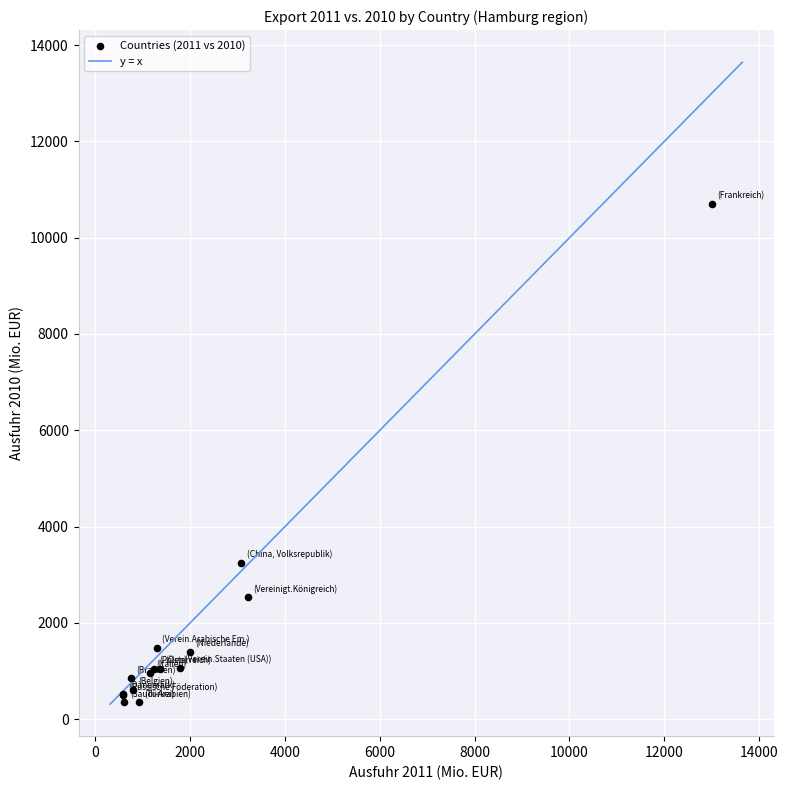

What Y value in the scatter plot is closest to 5520?

3248.7